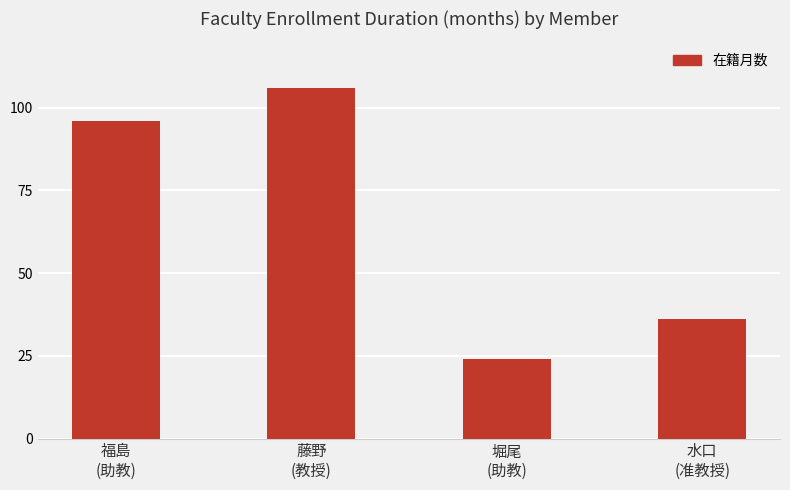

Which has a higher value, 福島
(助教) or 水口
(准教授)?

福島
(助教)